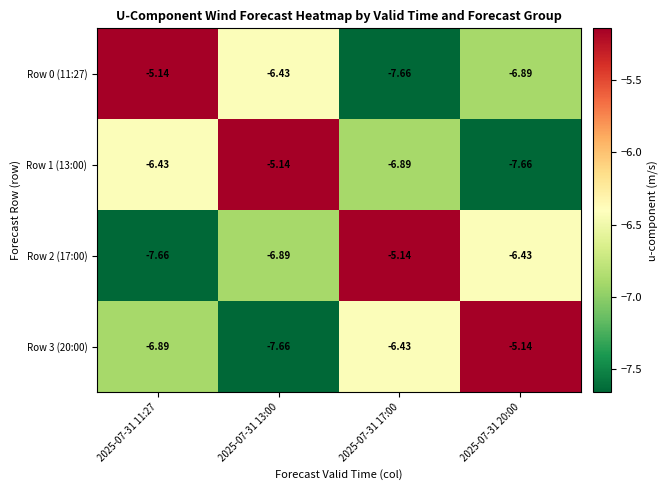

What is the difference between the highest and lowest values at 2025-07-31 20:00?

2.5